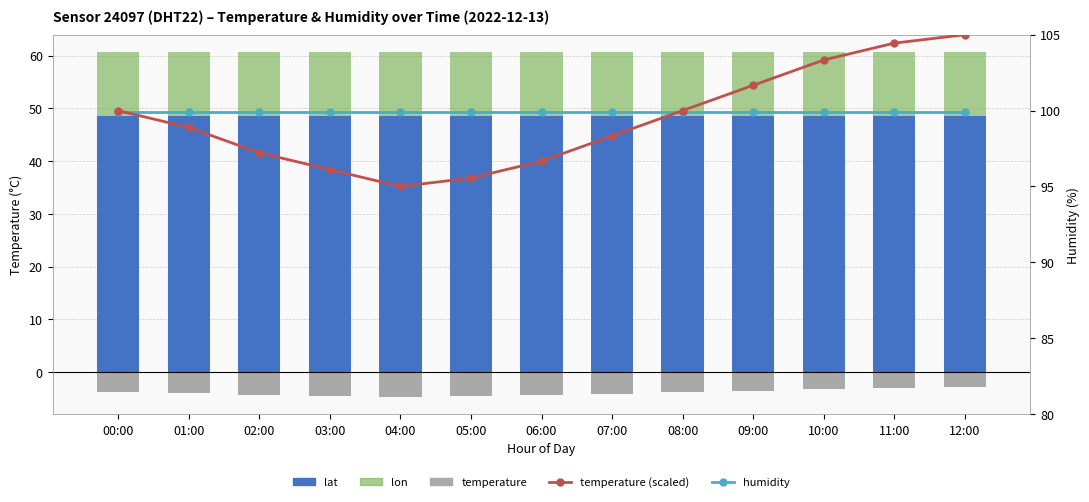

What is the spread (max minus min) of values at 00:00?

103.8